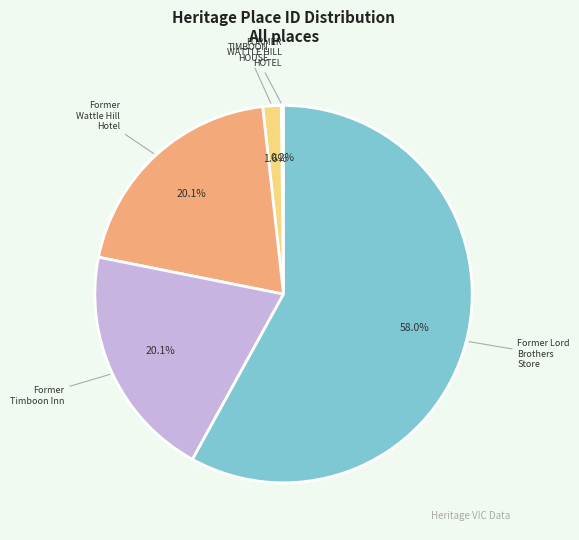

Is there any slice that represents more than half of the pie?

Yes